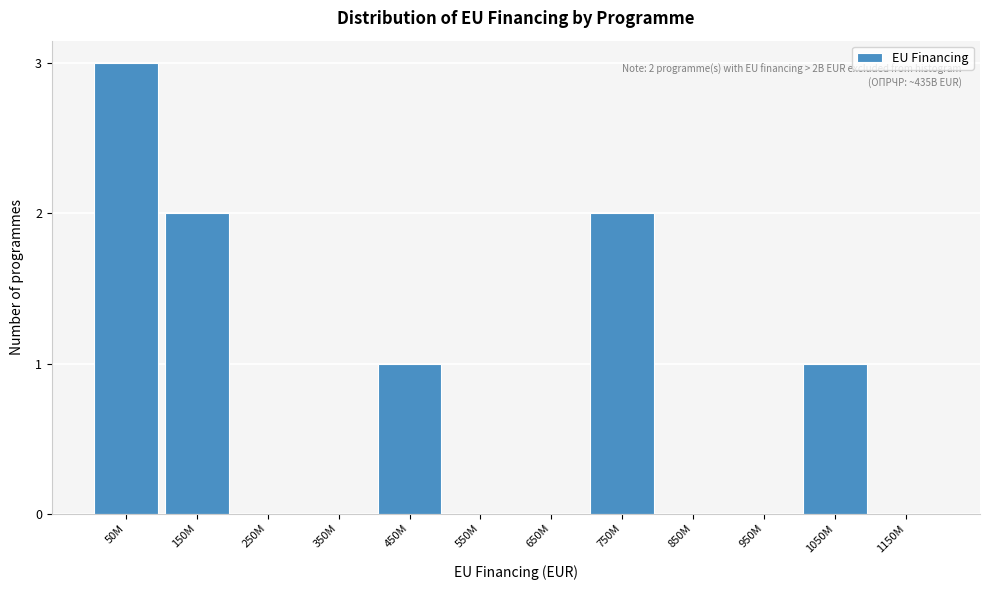

Reading right to left, list all the values displayed in this chart.

1150M=0	1050M=1	950M=0	850M=0	750M=2	650M=0	550M=0	450M=1	350M=0	250M=0	150M=2	50M=3